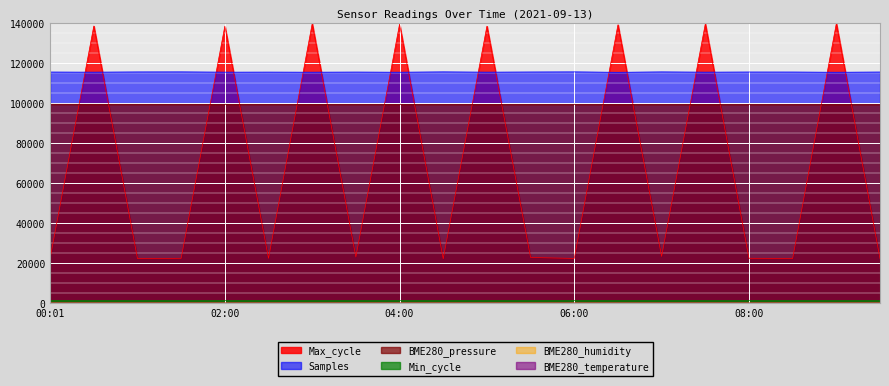

What is the spread (max minus min) of values at 04:00?

139340.5